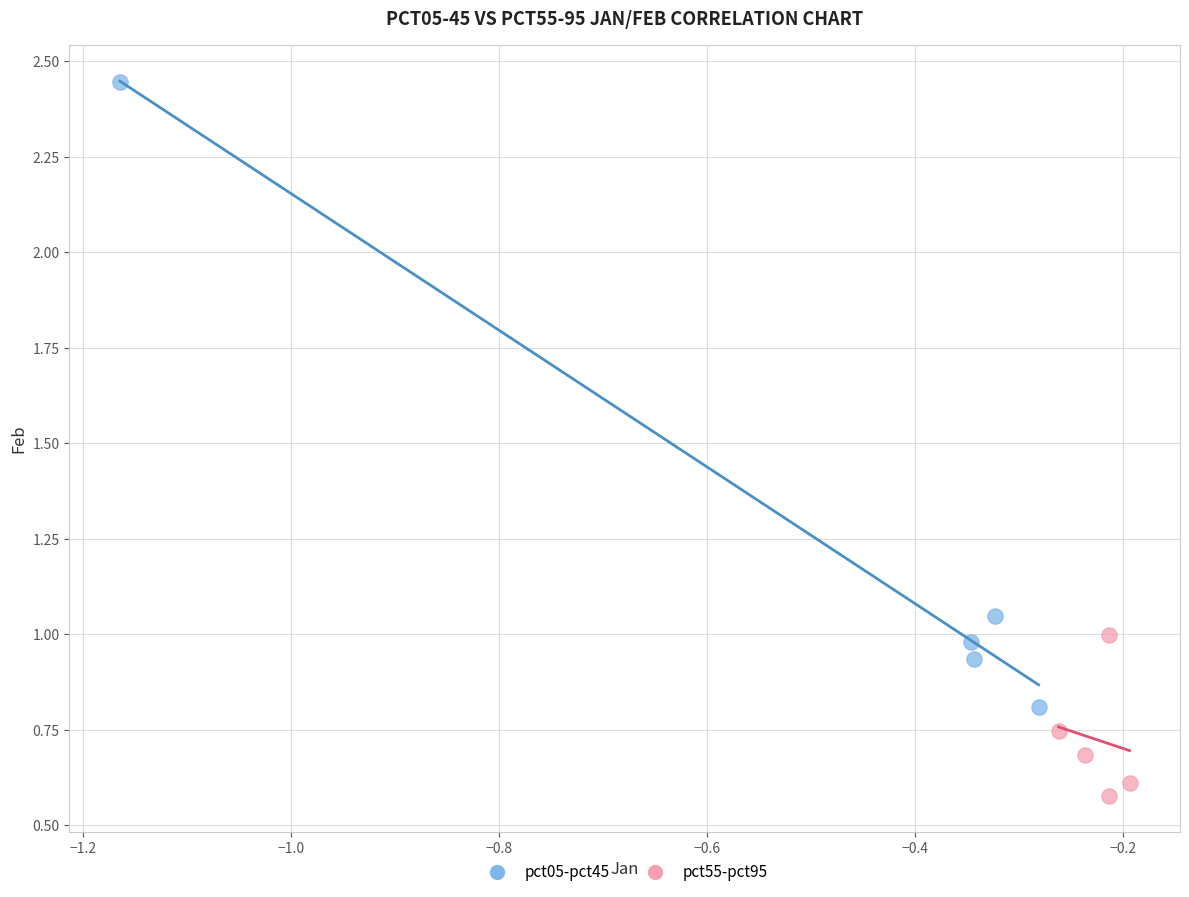

Which series has the largest Y range (max minus min)?

pct05-pct45